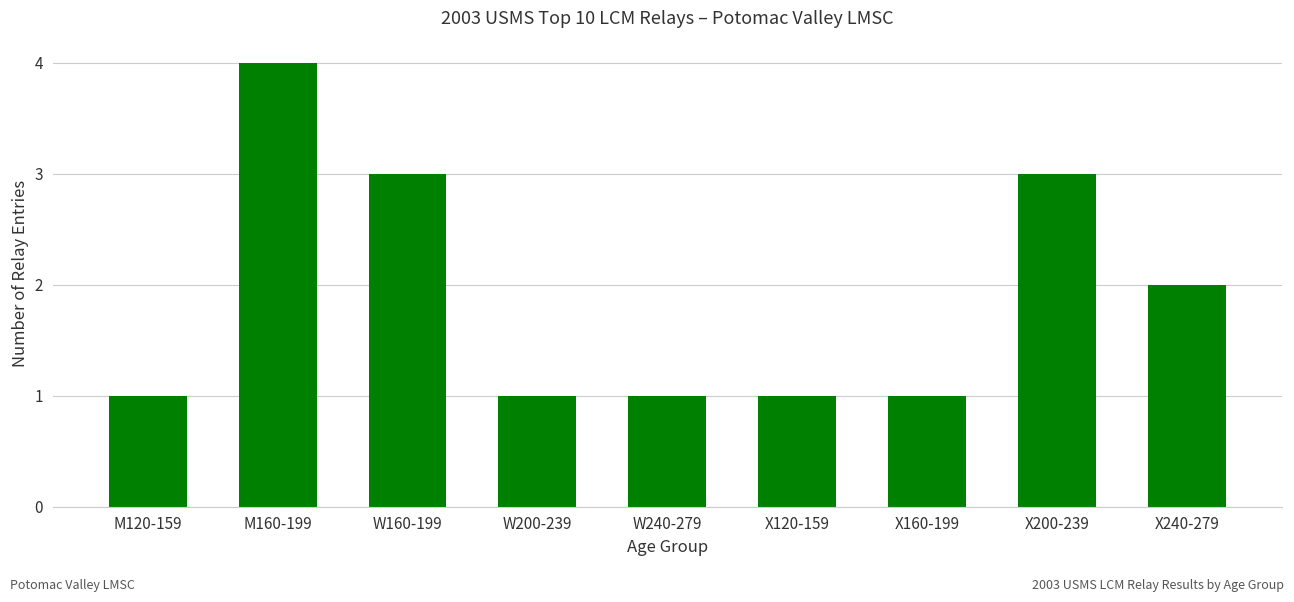

Between M120-159 and X200-239, which is larger?

X200-239